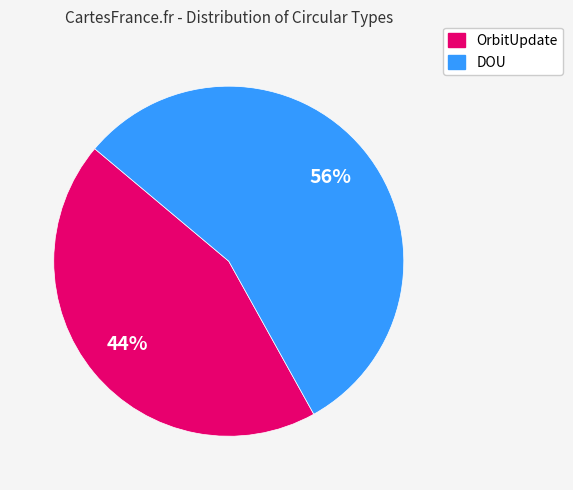

To the nearest percent, what is the average slice percentage?

50%